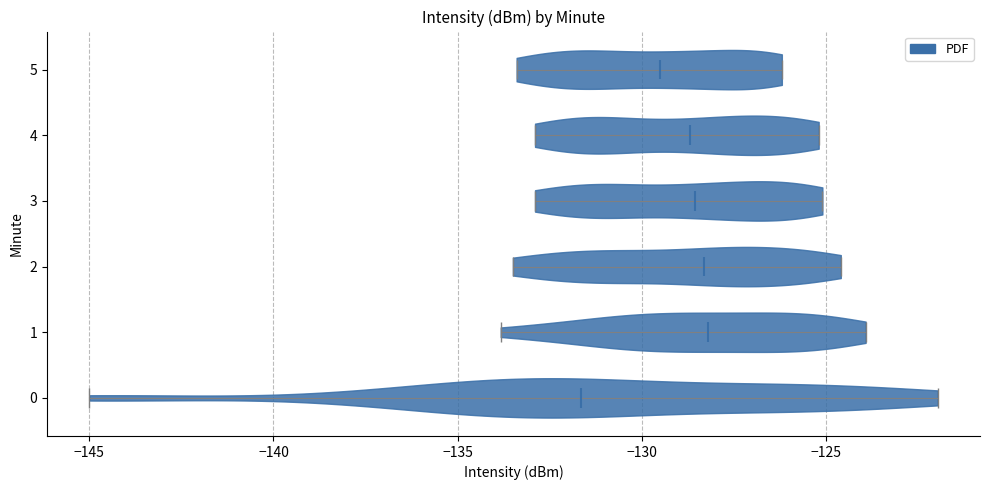

What is the highest point the violin at y = 1 reaches on the x-axis? The values are not printed on the chart, so give them approximately, as read against the axis.

-124.0